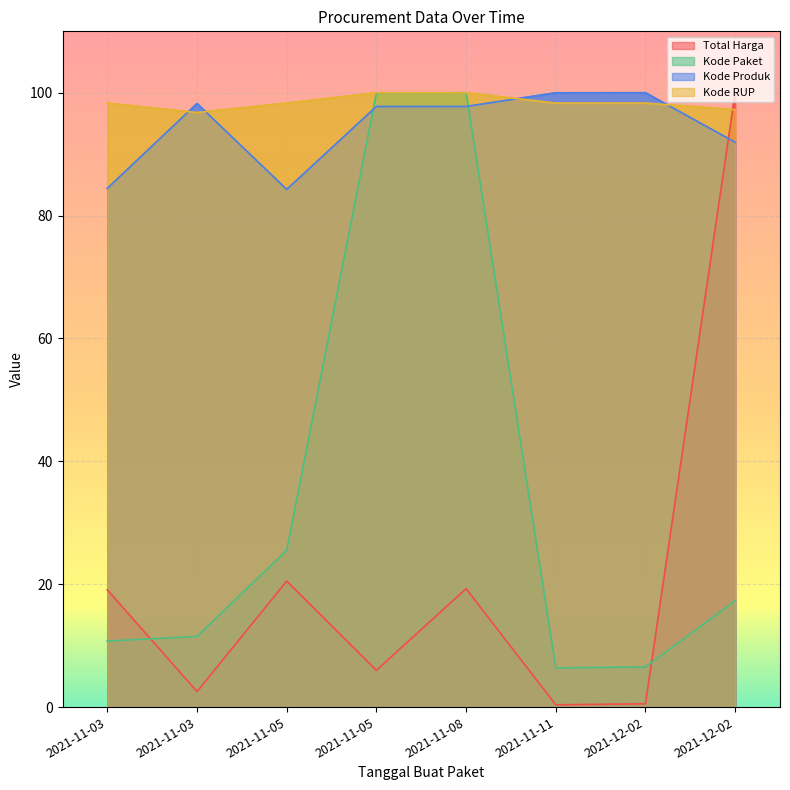

At which label is Kode RUP closest to 98?

2021-11-11